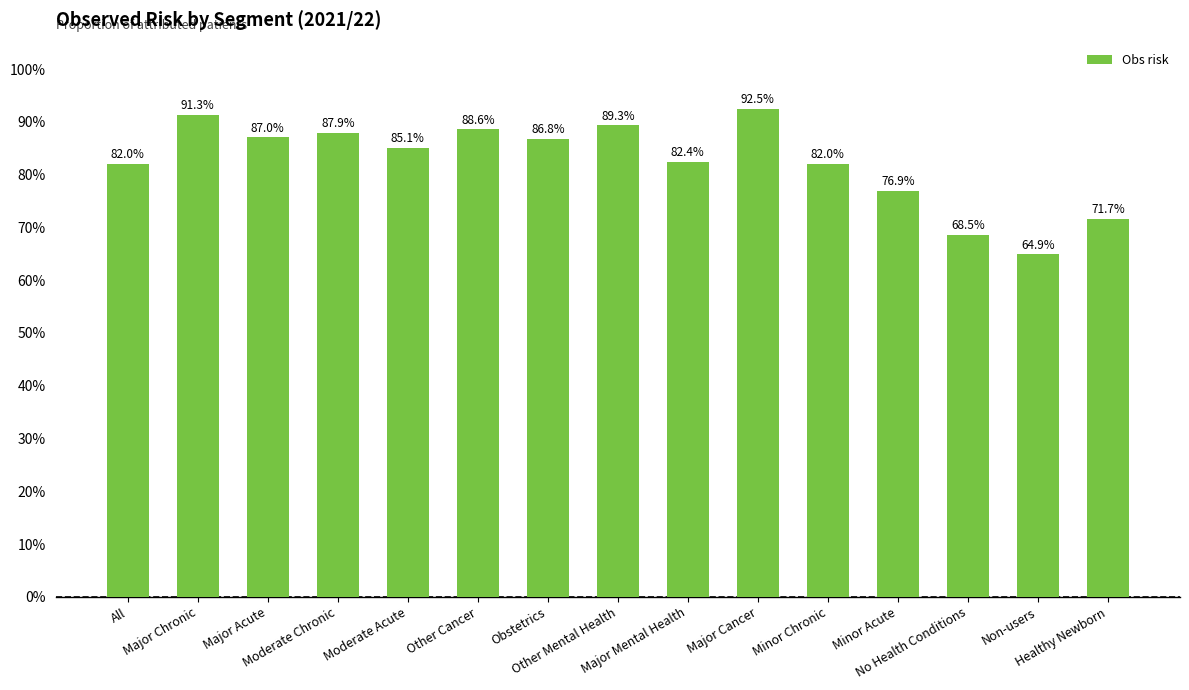

How many values exceed 85?

8